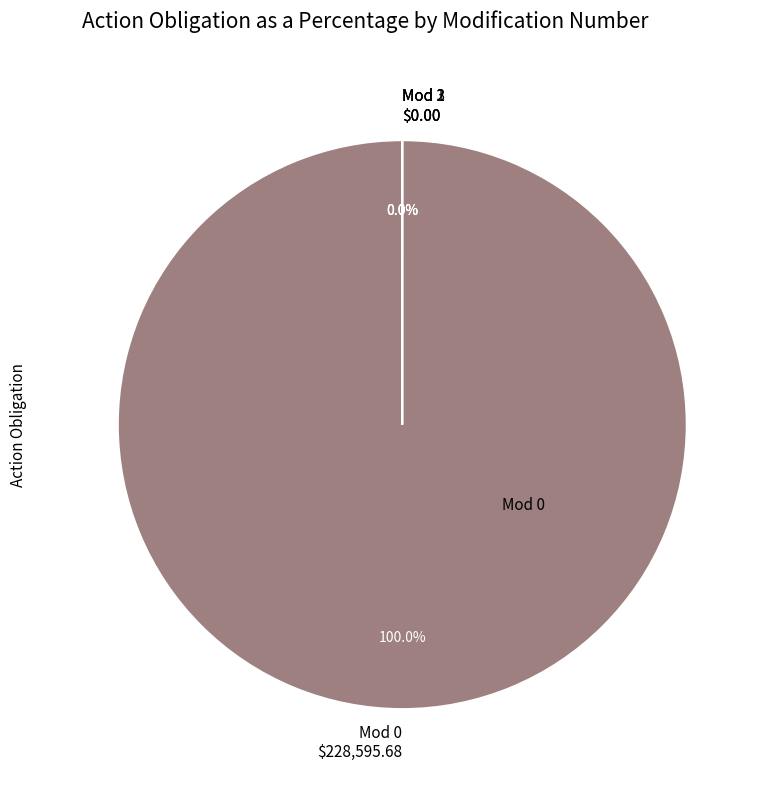

To the nearest percent, what is the difference between the Modification 3 and Modification 0 slice percentages?

100%